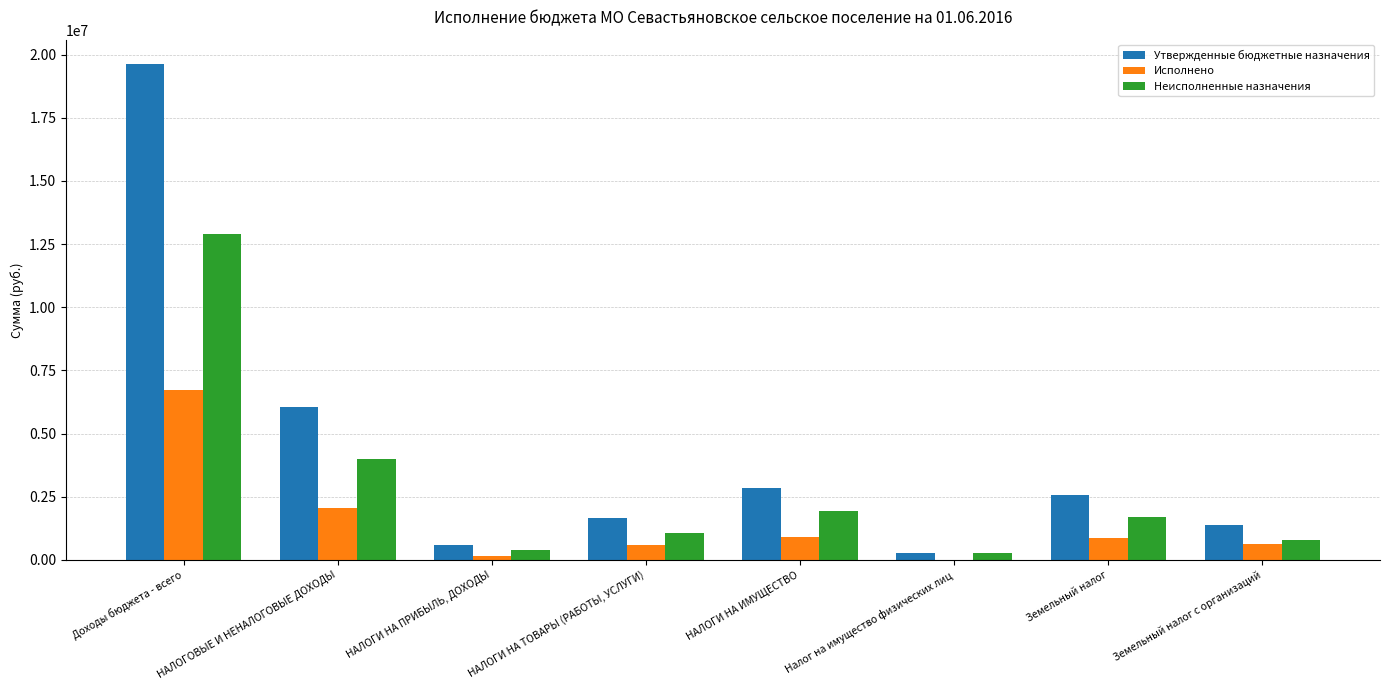

What is the sum of the Неисполненные назначения values at Доходы бюджета - всего and НАЛОГИ НА ИМУЩЕСТВО?

14838672.5